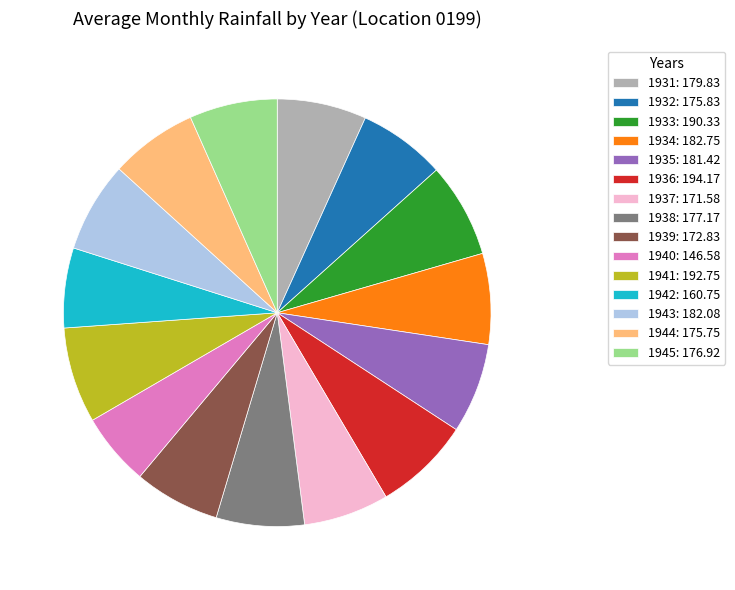

True or false: 1943 accounts for 7% of the total.

True